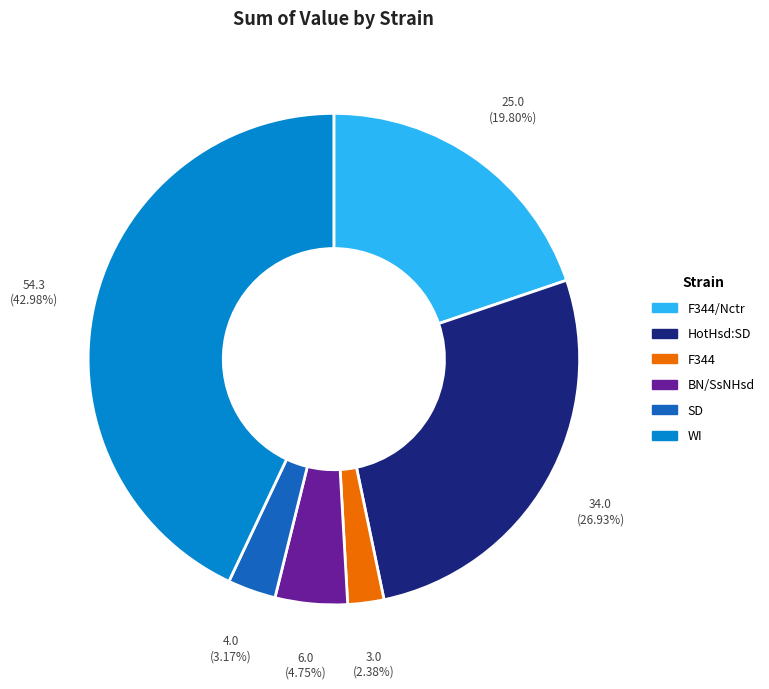

What is the ratio of the value at HotHsd:SD to the value at WI?

0.6